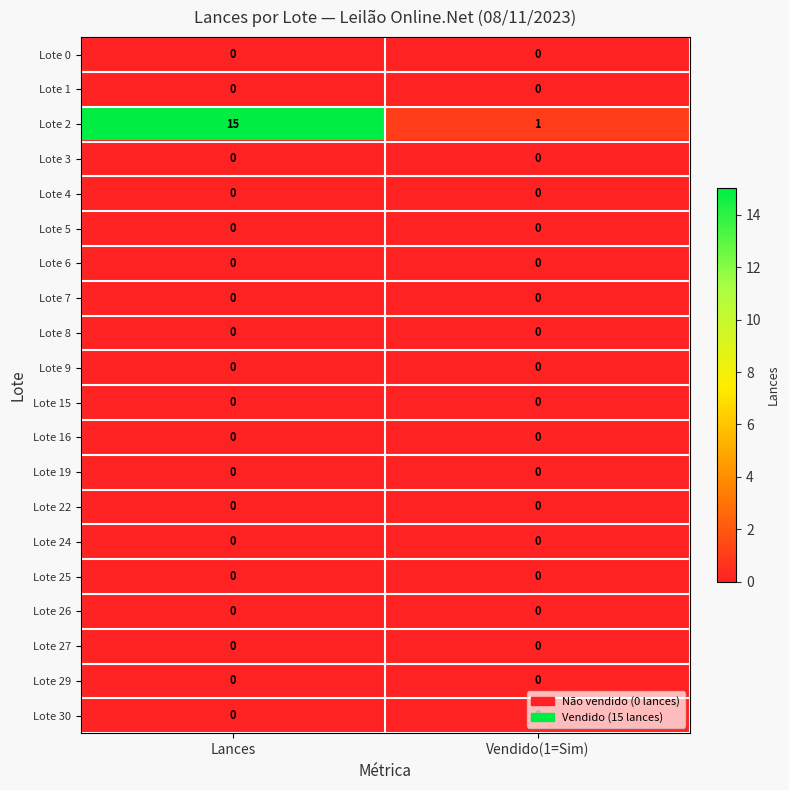

What is the maximum value shown in the chart?

15